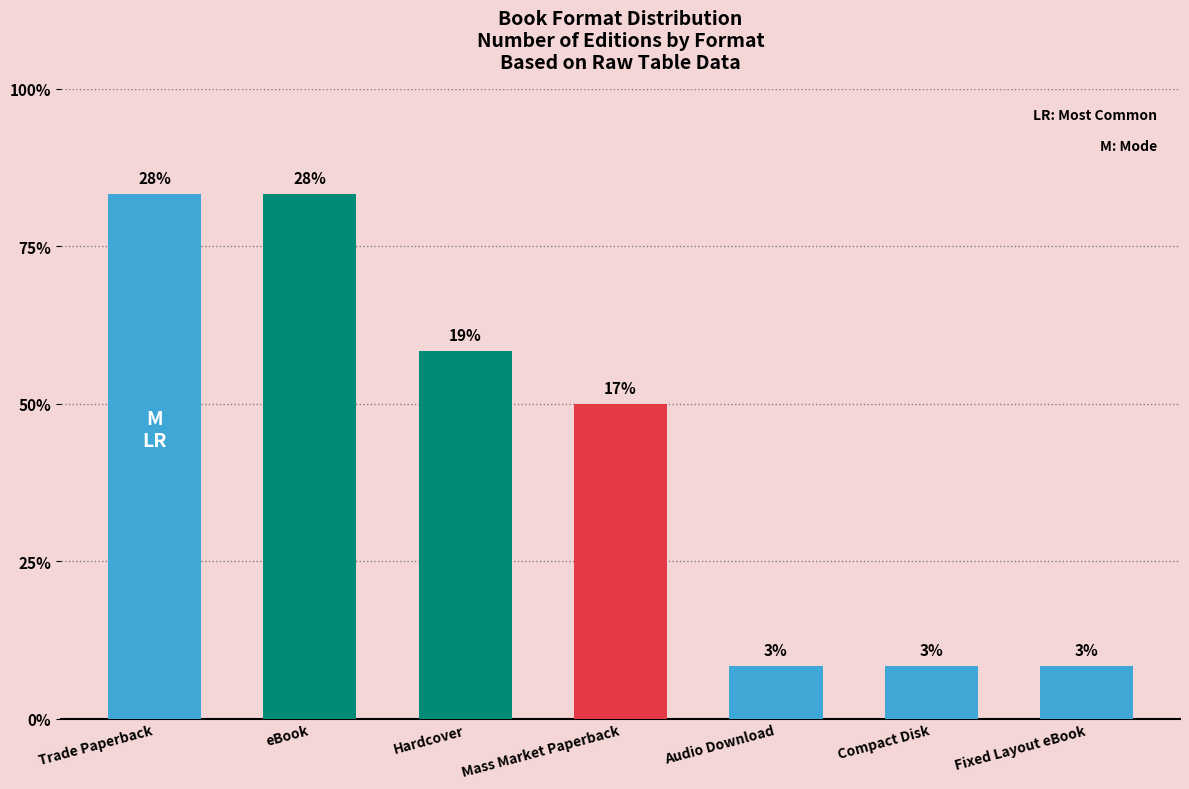

What is the difference between the maximum and minimum values?

9